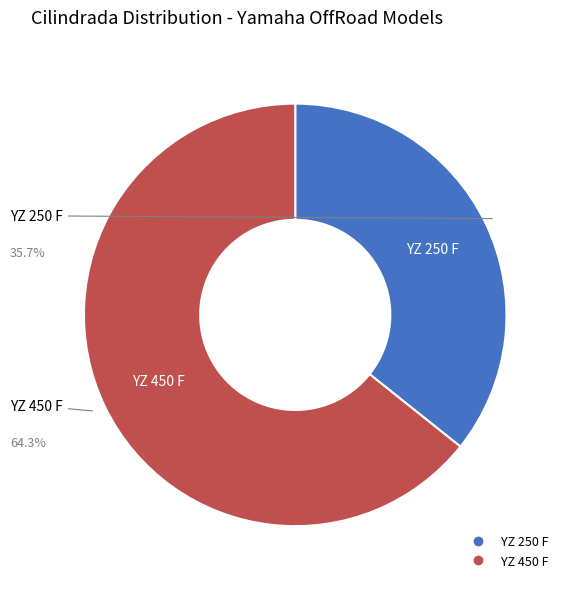

Count the number of slices in the pie.

2